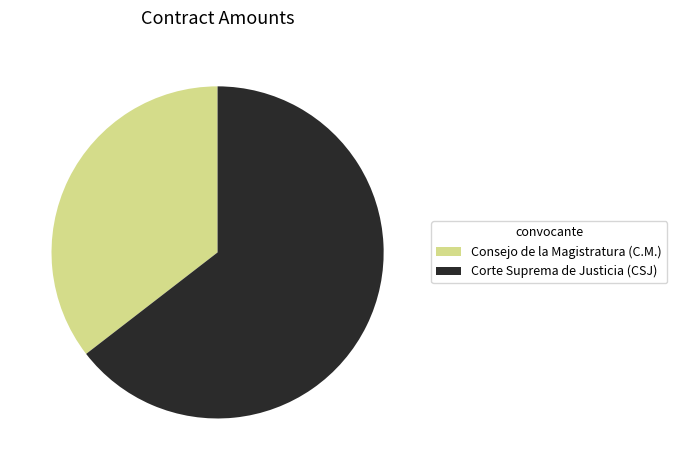

Does Corte Suprema de Justicia (CSJ) represent more than half of the total?

Yes